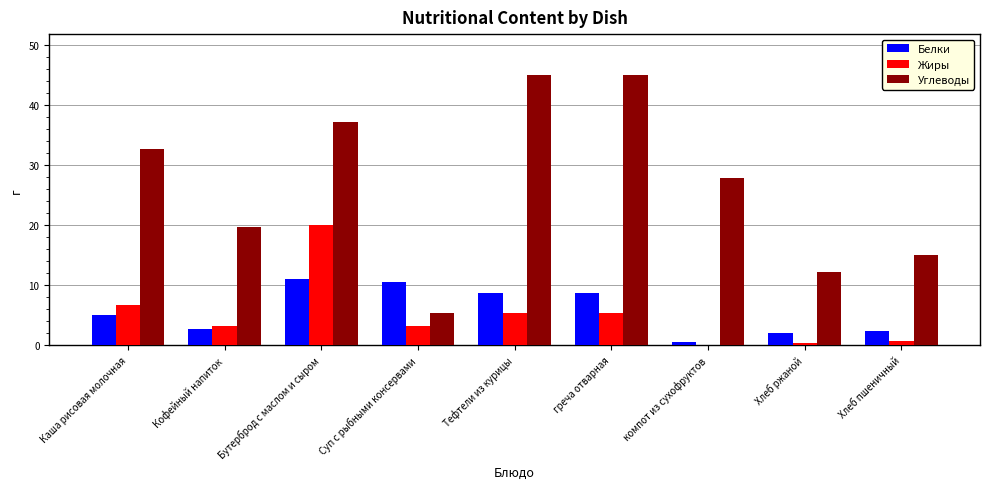

At which category is the sum across all series the highest?

Бутерброд с маслом и сыром